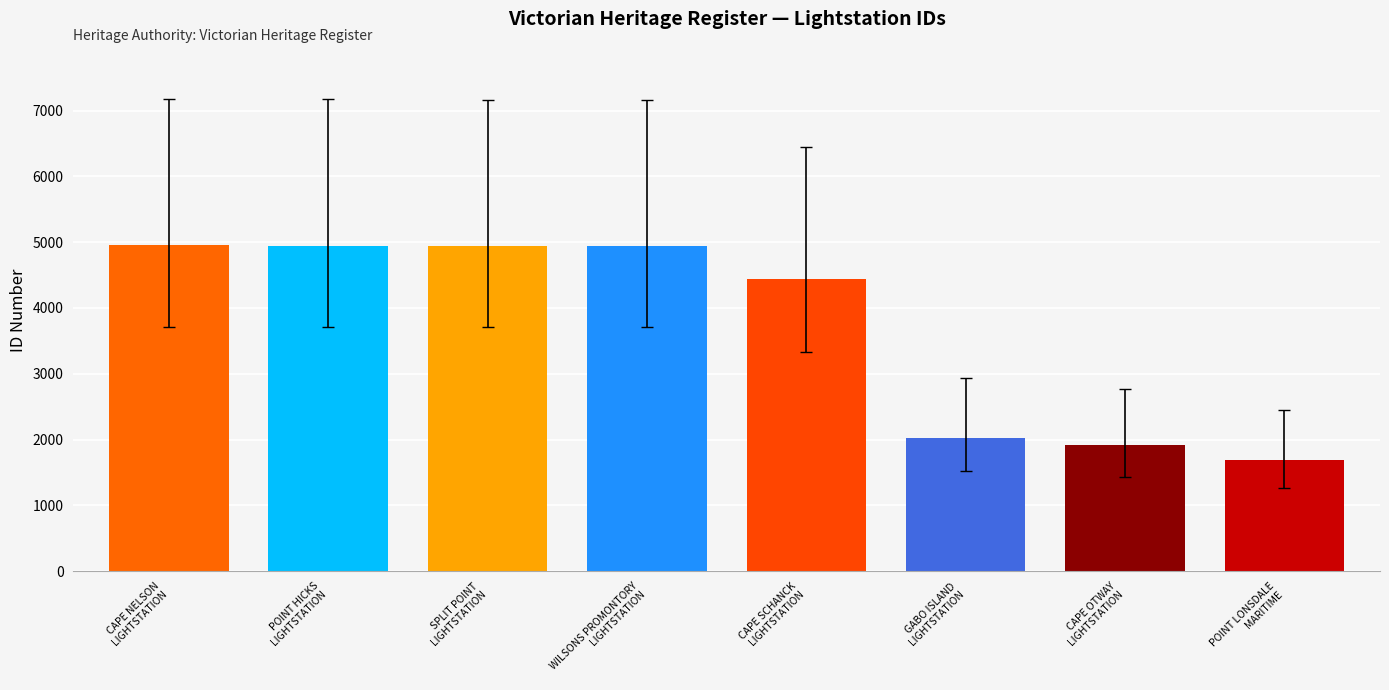

How many values are below 4942?

4